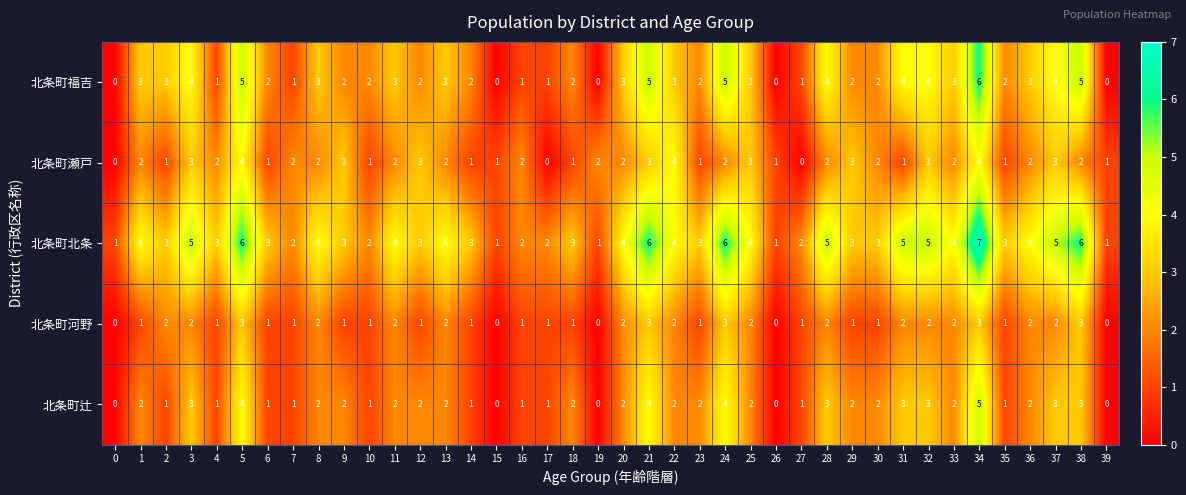

How many 北条町北条 values are between 3 and 5?

25